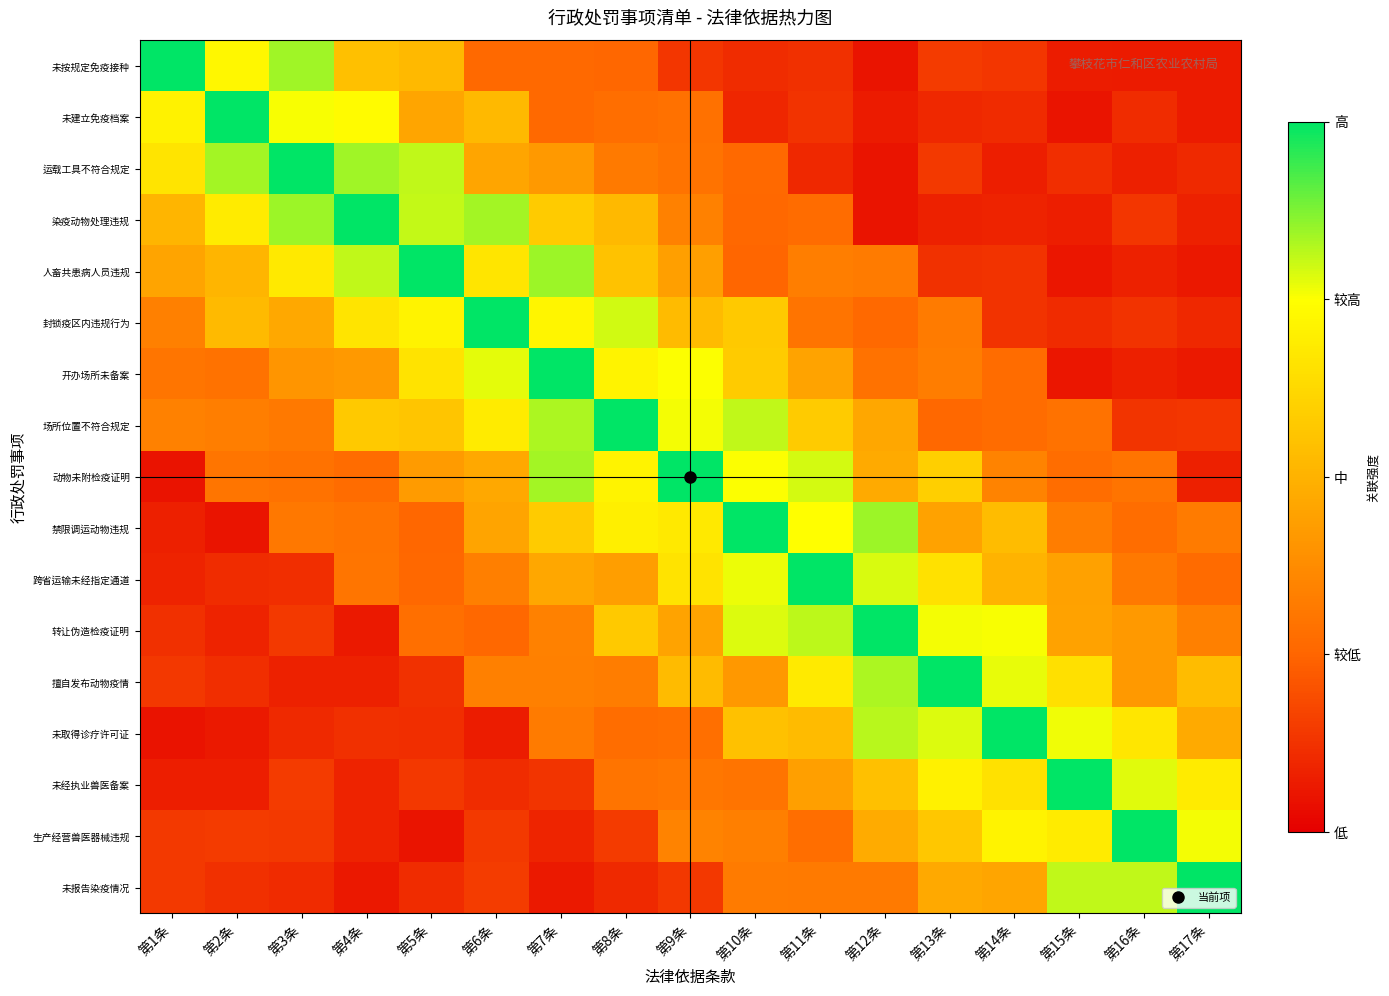

Which series has the largest range (max minus min)?

未取得诊疗许可证